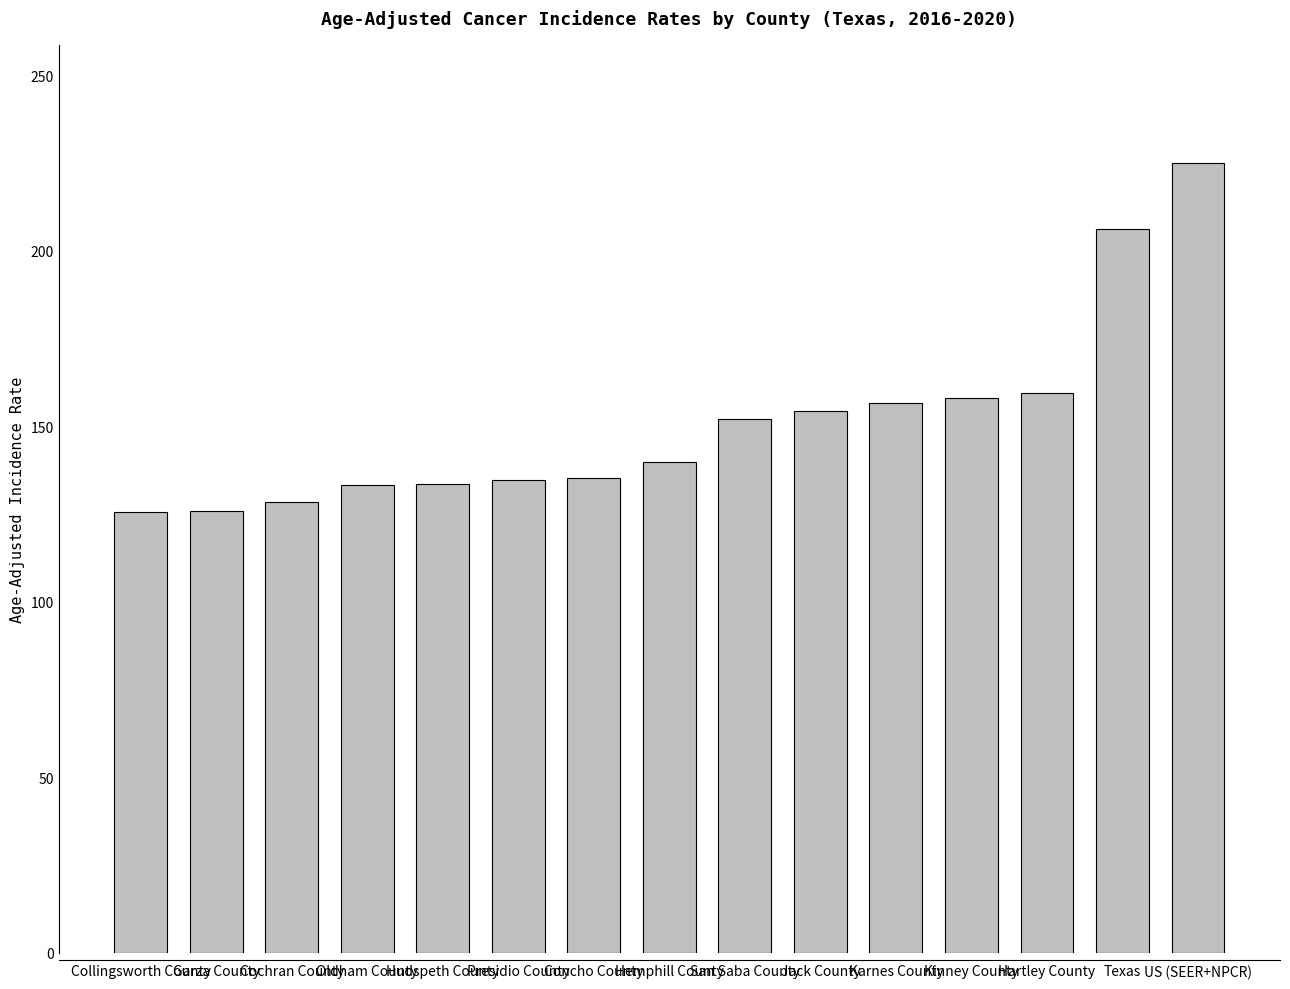

What is the difference between the second highest and second lowest values?

80.2